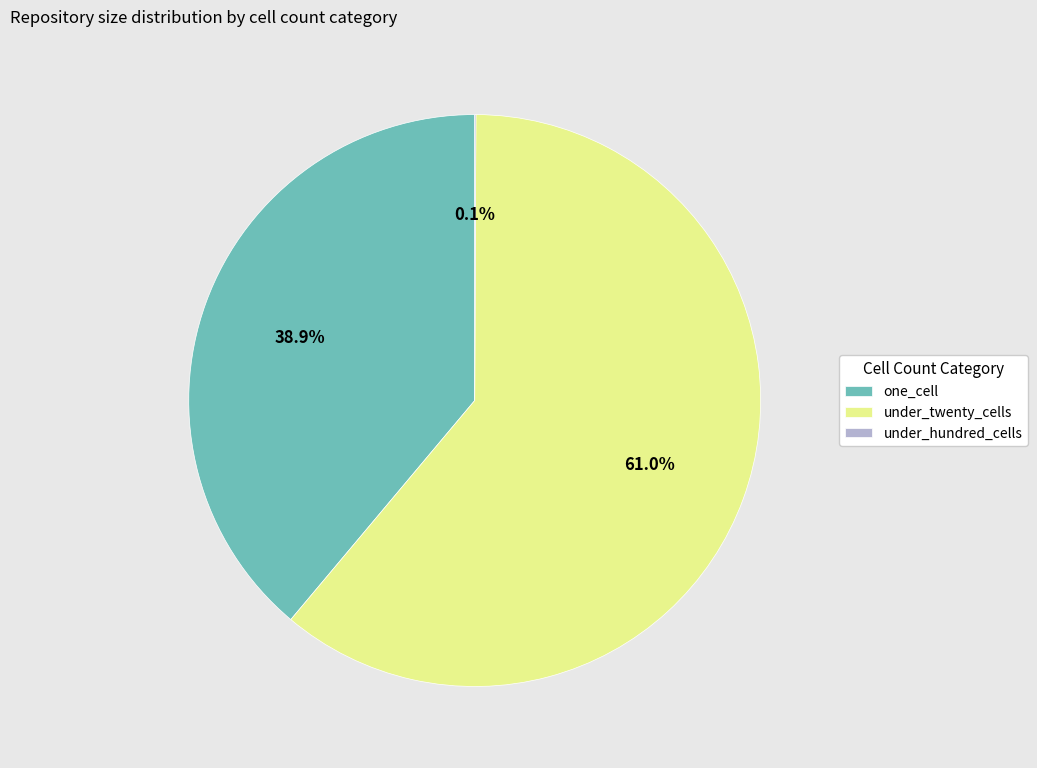

What percentage is NOT represented by under_twenty_cells?

39.0%